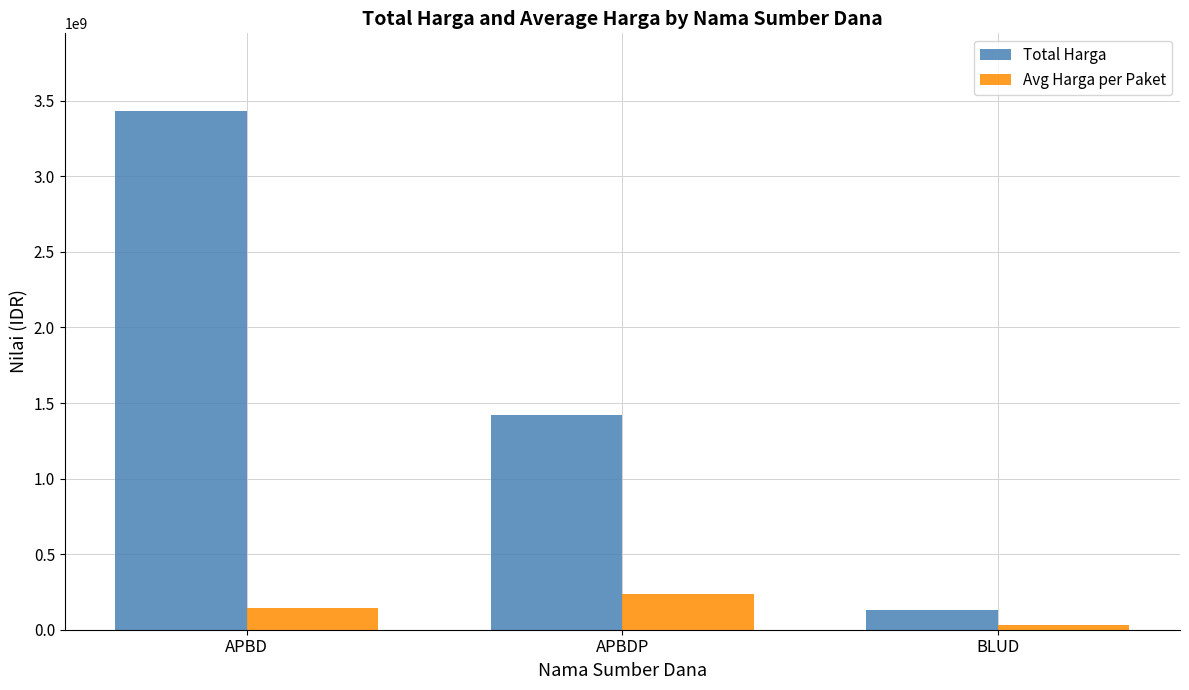

Which series has the largest total across all categories?

Total Harga